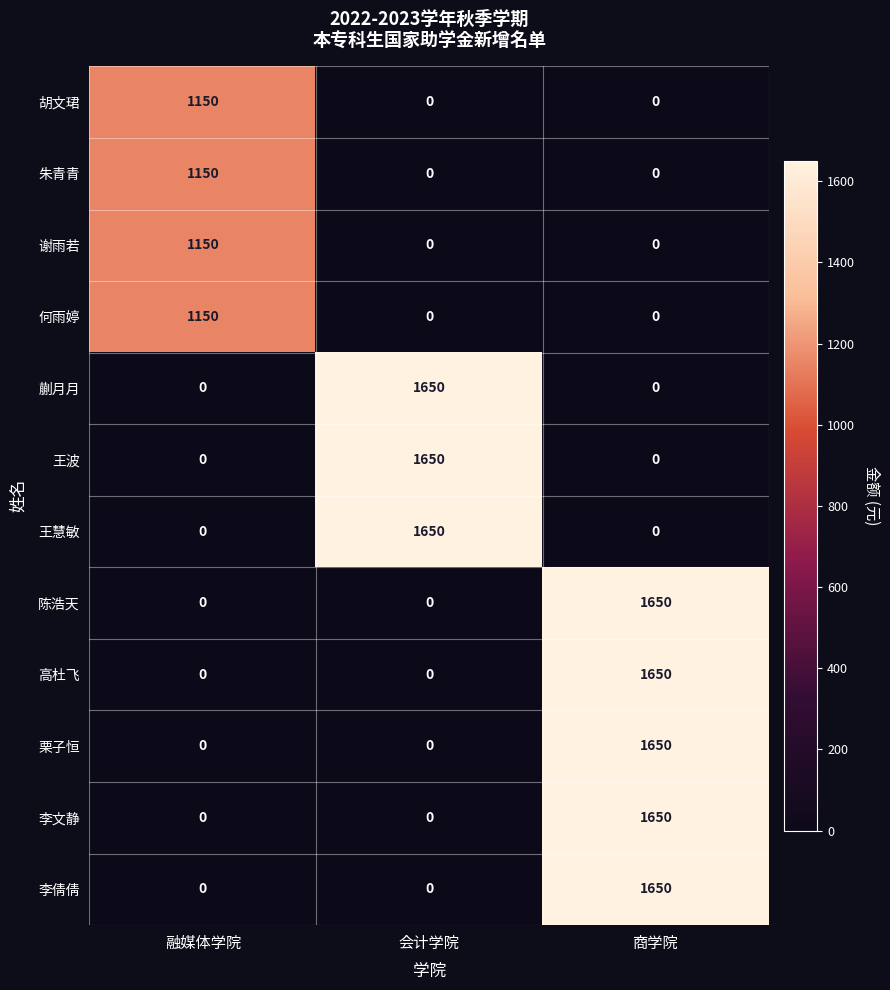

What is the spread (max minus min) of values at 融媒体学院?

1150